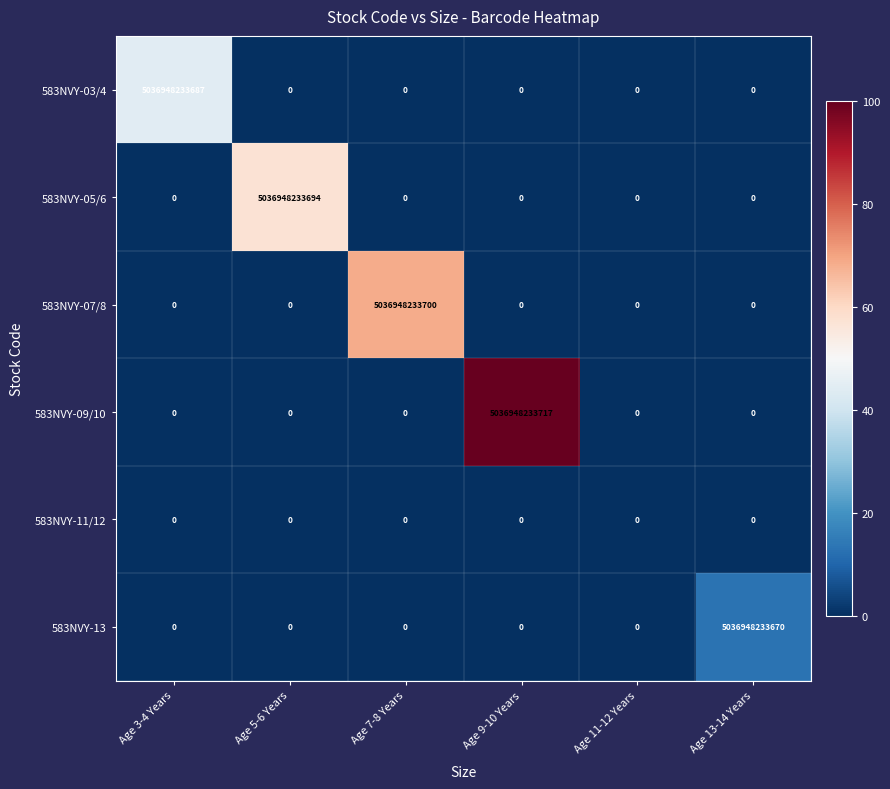

How many data points does each series have?

6